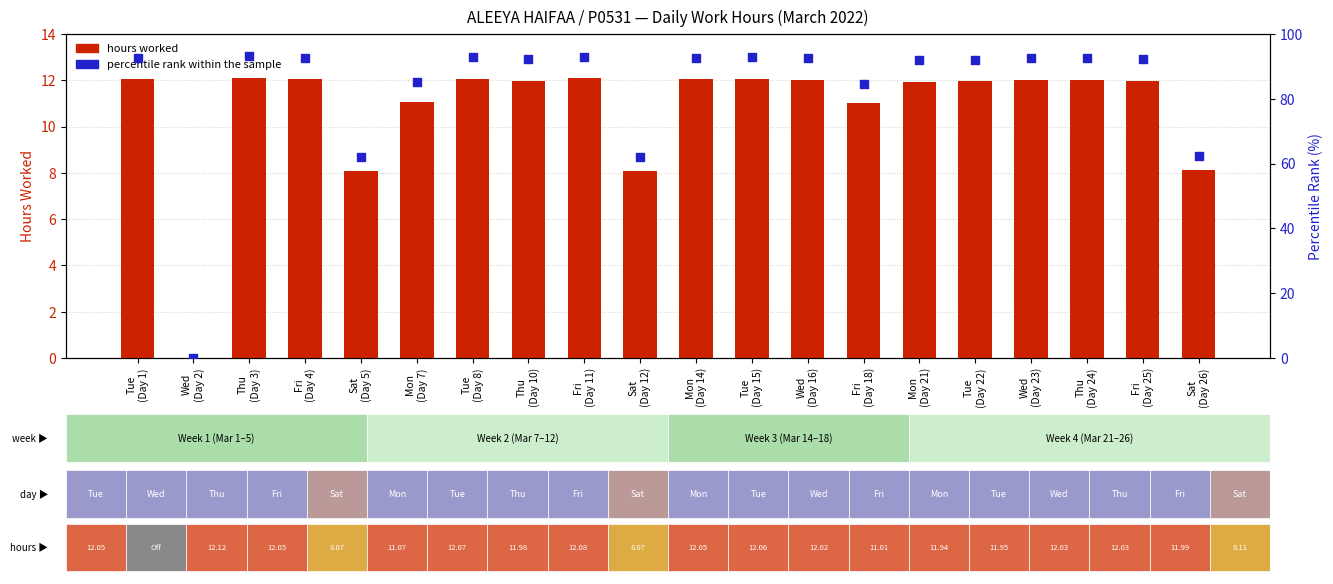

At which category is the sum across all series the highest?

Thu
(Day 3)